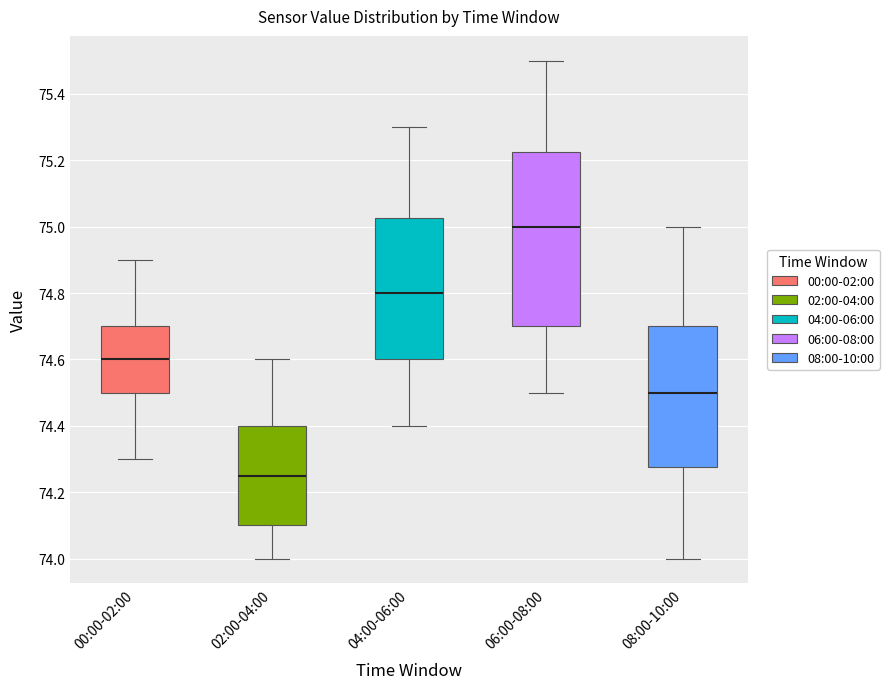

Reading left to right, read every box against the y-axis: the position of its median line, the range the box covers, and the ends of its whiskers. The values are not printed on the chart, so give them approximately, as read against the axis.

00:00-02:00: median 74.60, box 74.50 to 74.70, whiskers 74.30 to 74.90
02:00-04:00: median 74.26, box 74.10 to 74.40, whiskers 74.00 to 74.60
04:00-06:00: median 74.80, box 74.60 to 75.02, whiskers 74.40 to 75.30
06:00-08:00: median 75.00, box 74.70 to 75.22, whiskers 74.50 to 75.50
08:00-10:00: median 74.50, box 74.28 to 74.70, whiskers 74.00 to 75.00